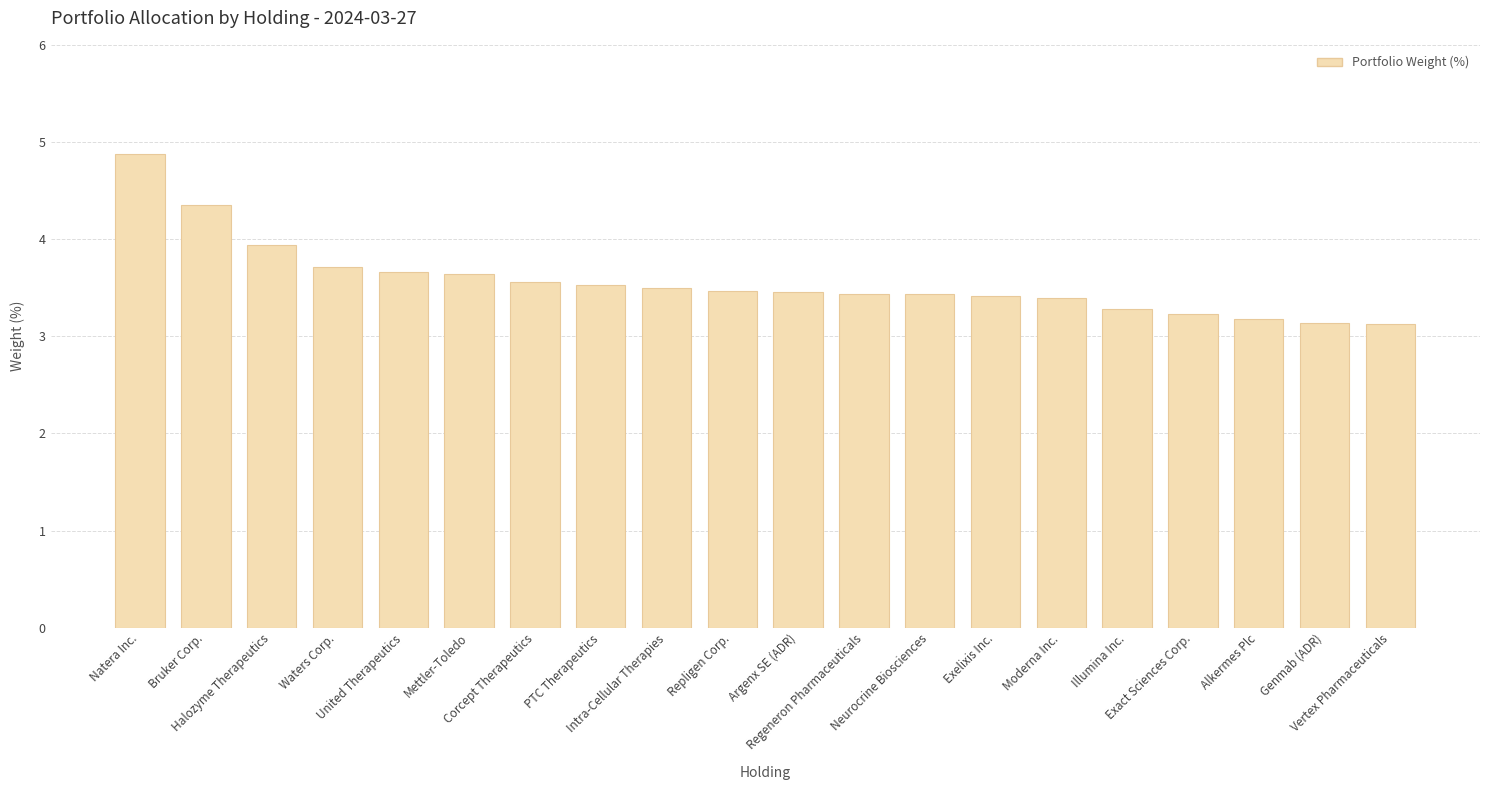

Which has a higher value, Alkermes Plc or Waters Corp.?

Waters Corp.